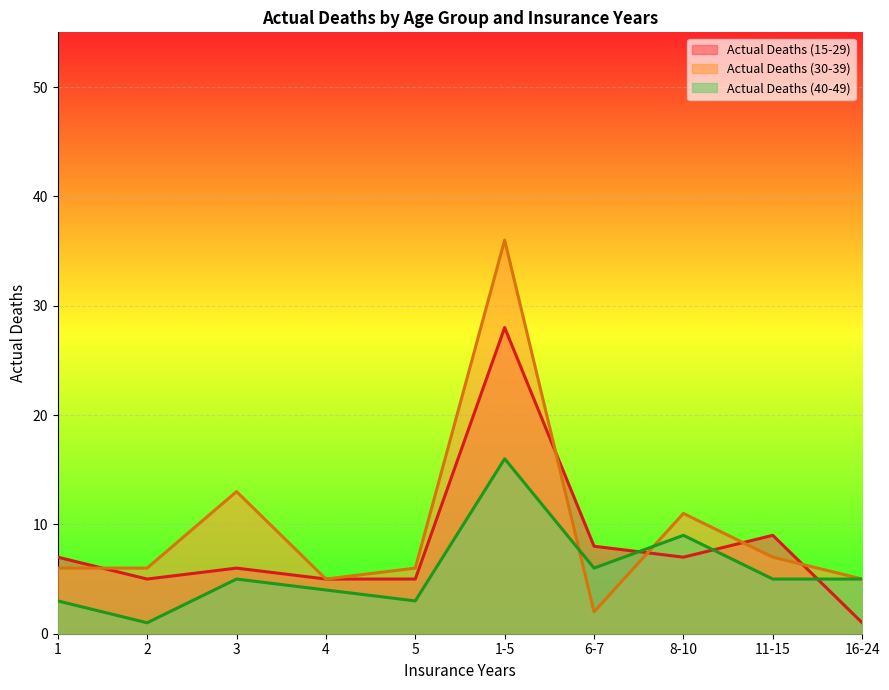

True or false: Actual Deaths (15-29) has a value of 8 at 6-7.

True